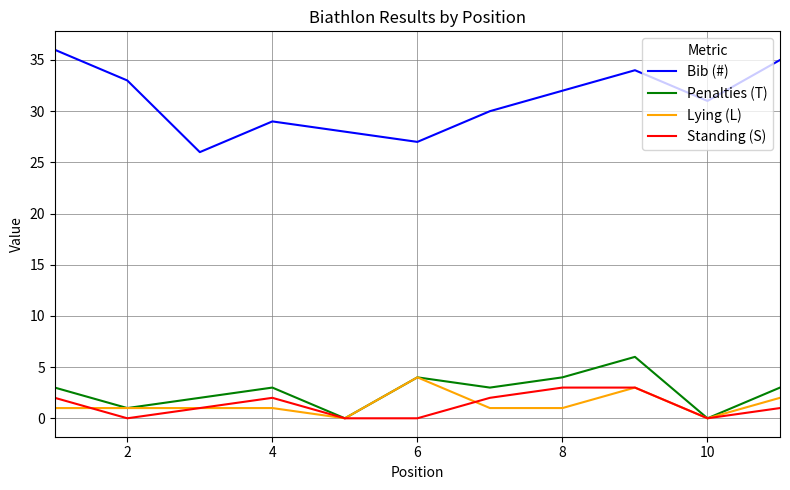

Which series has the largest total across all categories?

Bib (#)